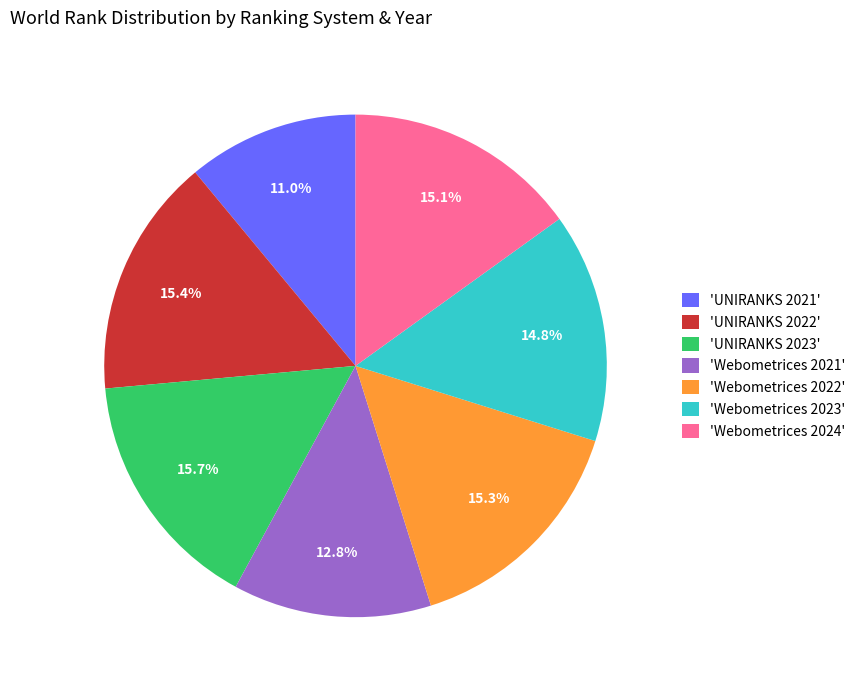

Which slice is the smallest?

'UNIRANKS 2021'